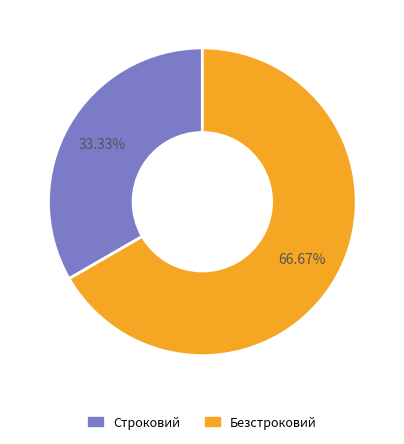

Which slice represents more than half of the pie?

Безстроковий